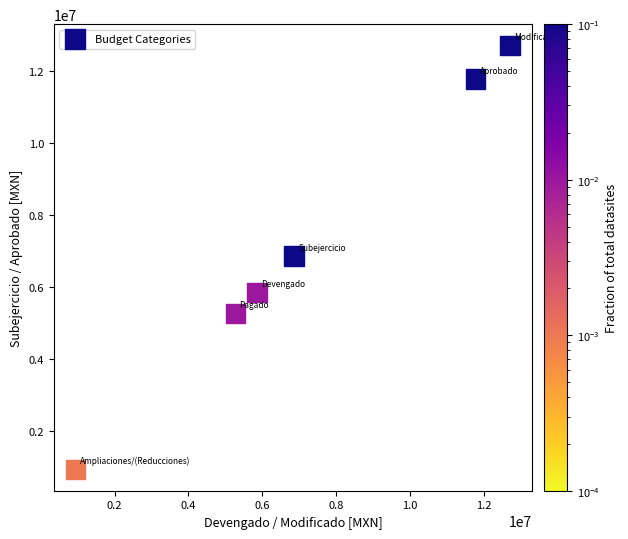

What is the average X value?

7241098.7